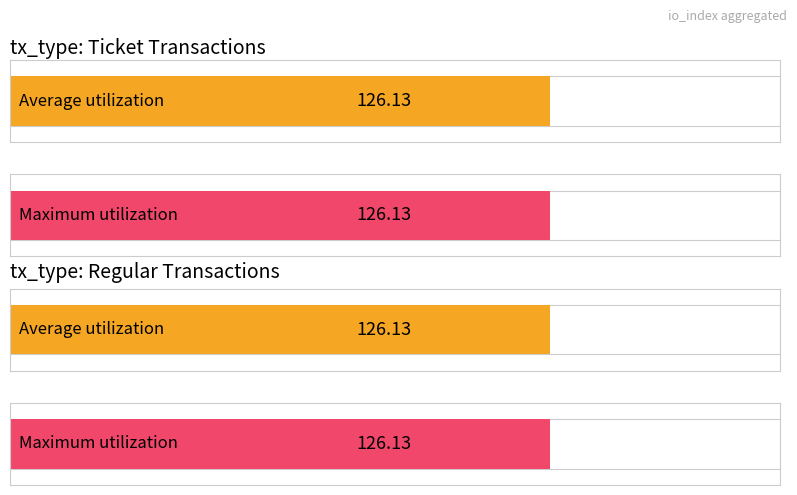

Are the bars grouped side by side (vs. stacked)?

Yes